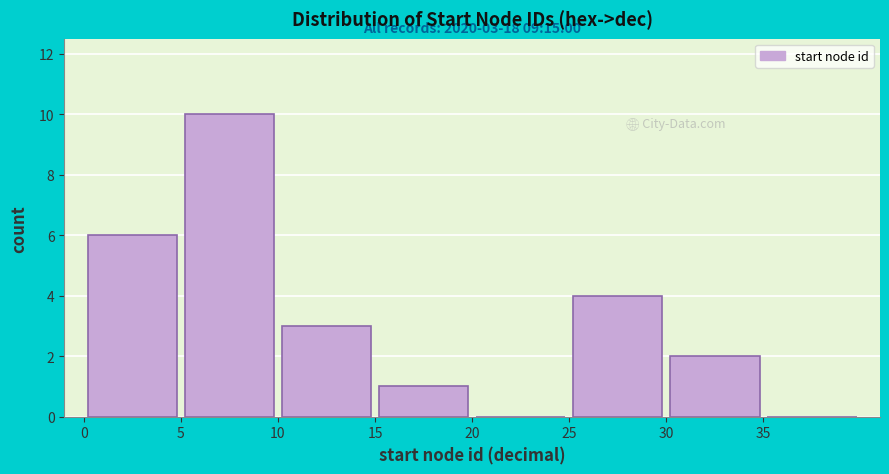

Which range on the x-axis has the tallest bar?

5 to 10